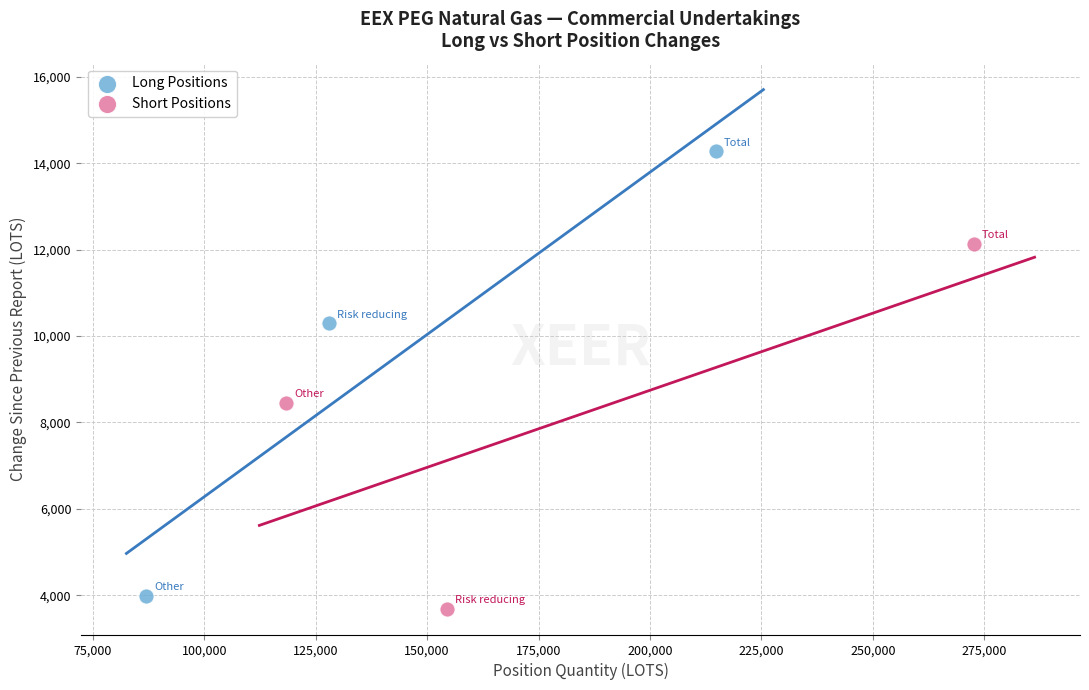

What are all the series names shown in the legend?

Long Positions, Short Positions